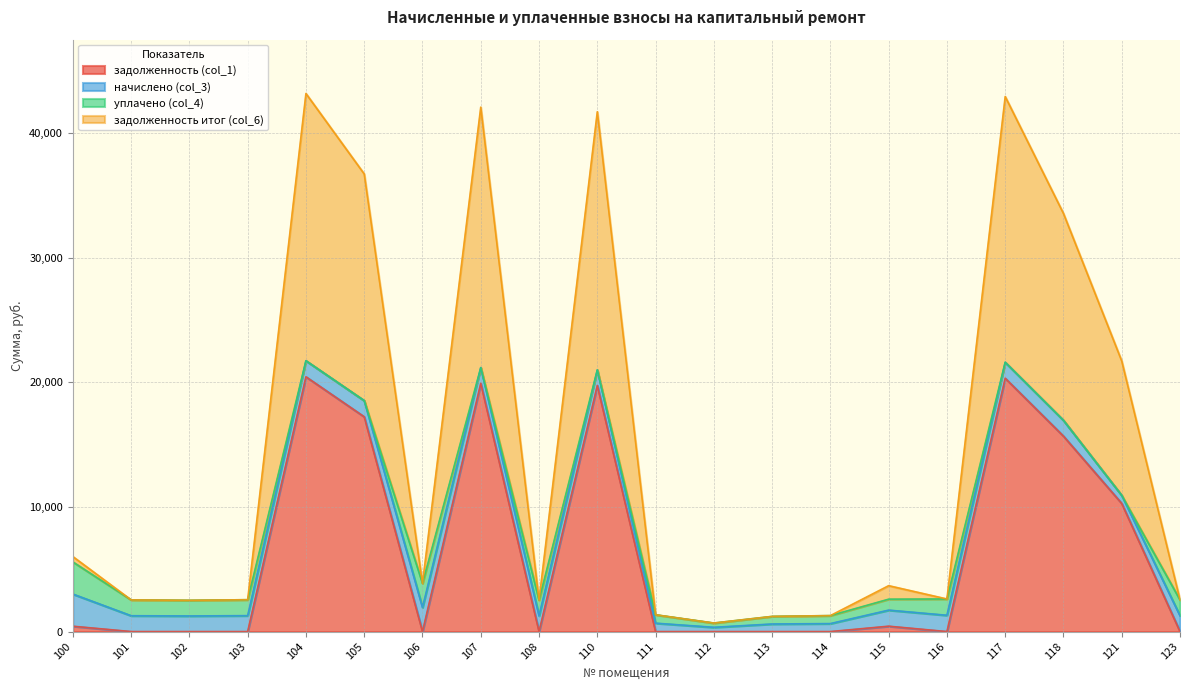

True or false: задолженность итог (col_6) and задолженность (col_1) cross at least once.

False